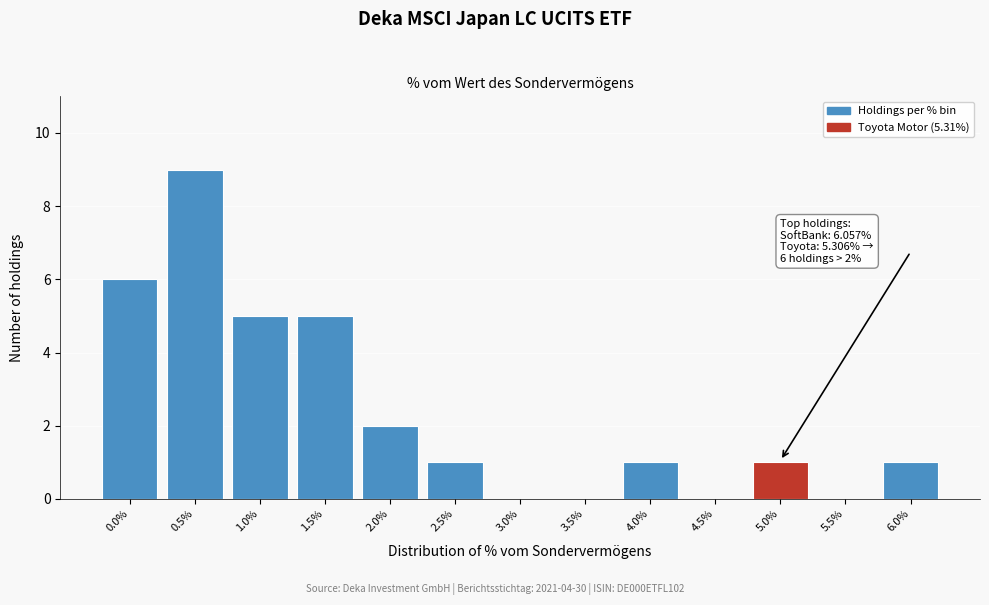

Reading left to right, extract all data points from this chart.

0.0%=6	0.5%=9	1.0%=5	1.5%=5	2.0%=2	2.5%=1	3.0%=0	3.5%=0	4.0%=1	4.5%=0	5.0%=1	5.5%=0	6.0%=1